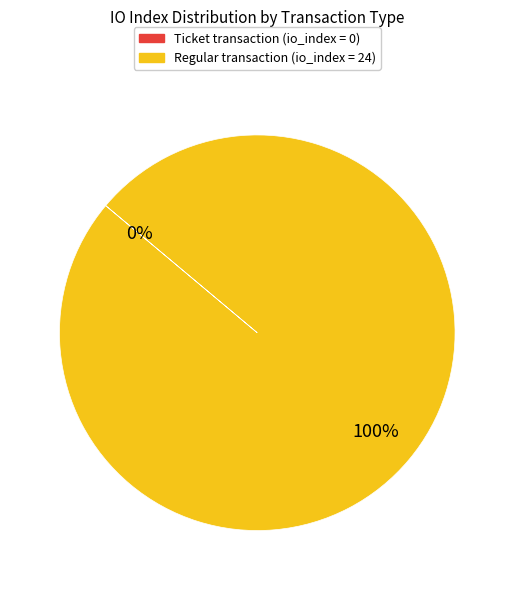

To the nearest percent, what is the average slice percentage?

50%